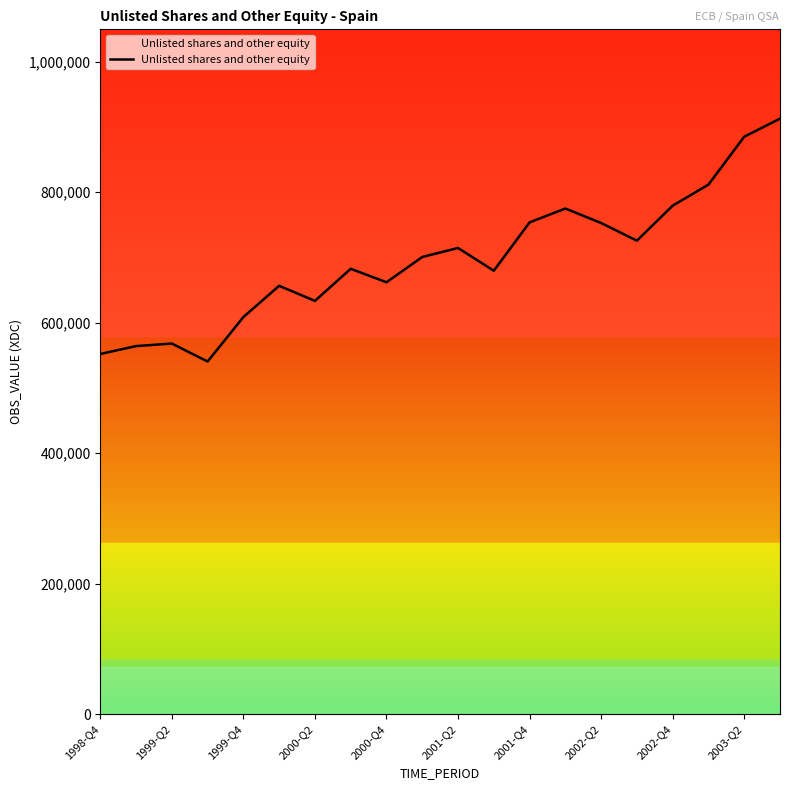

What is the smallest value displayed?

540567